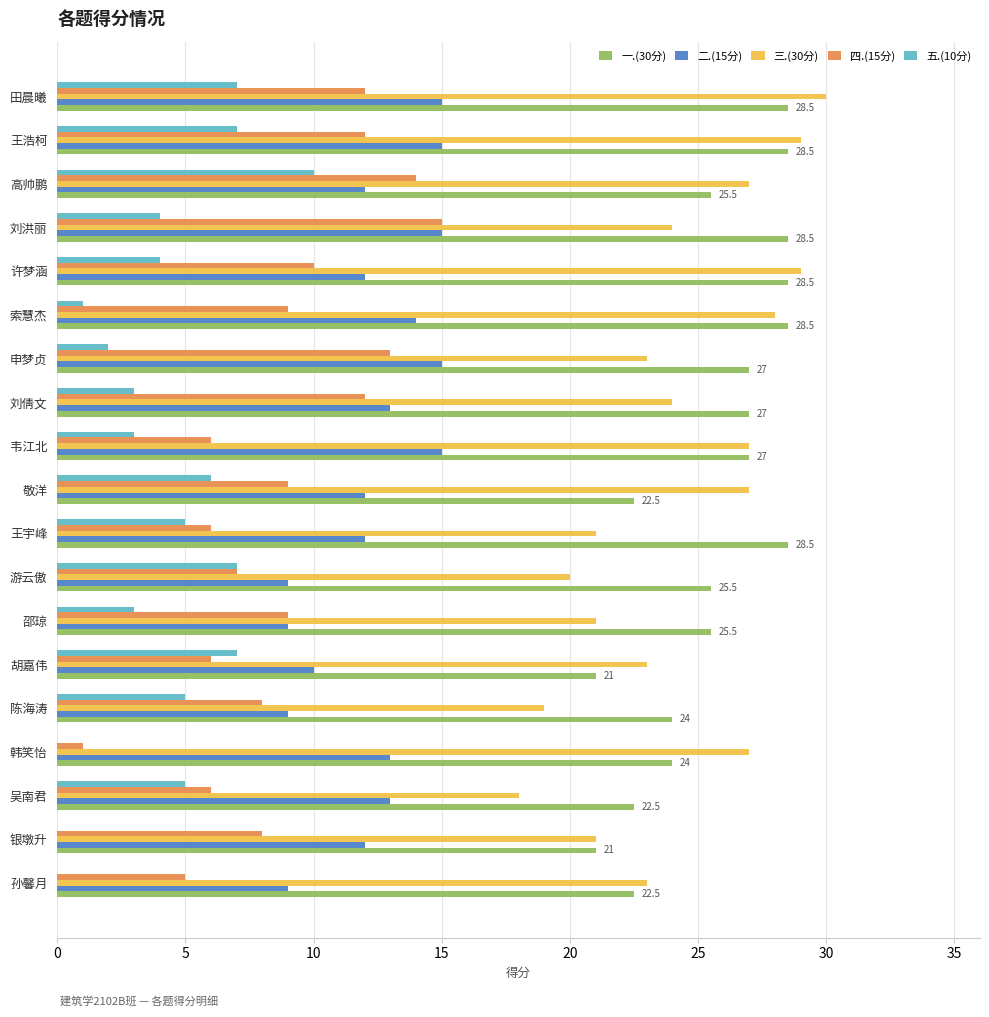

What is the sum of the 二.(15分) values at 许梦涵 and 刘倩文?

25.0